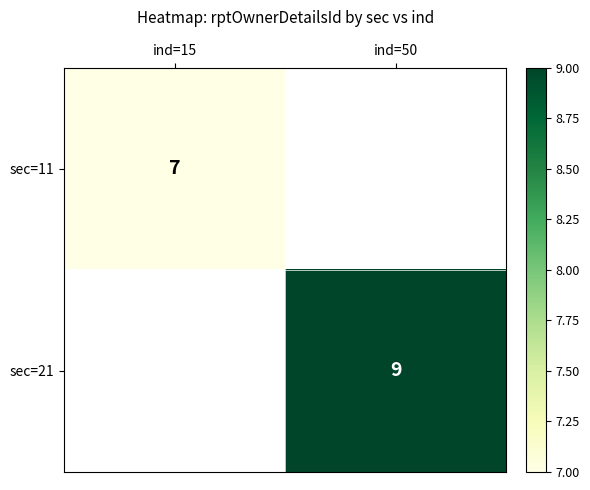

How many series are shown in this chart?

2